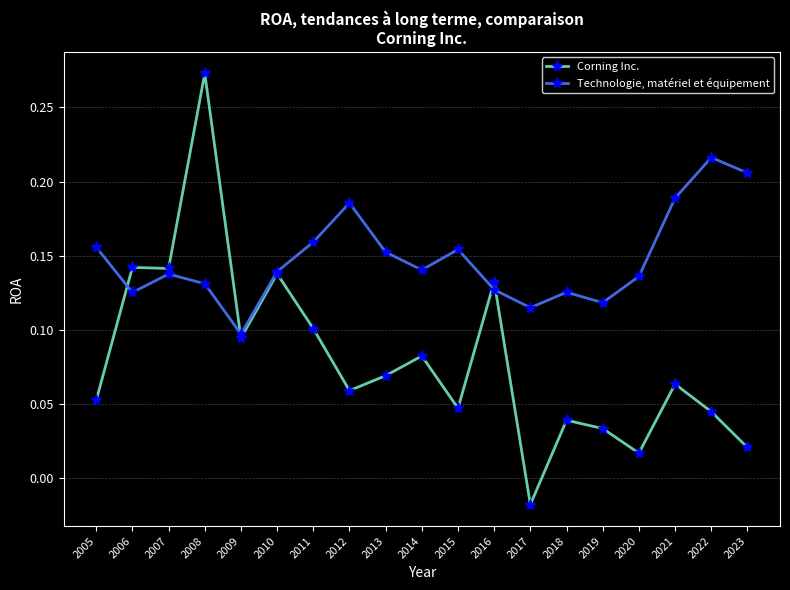

In Technologie, matériel et équipement, how many points are higher than both neighbors (excluding endpoints)?

5